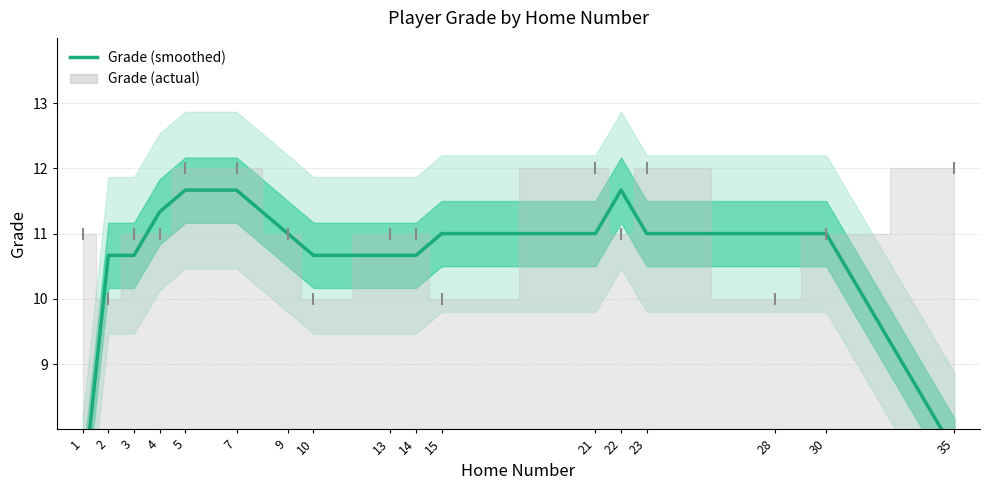

What is the smallest value displayed?

7.0